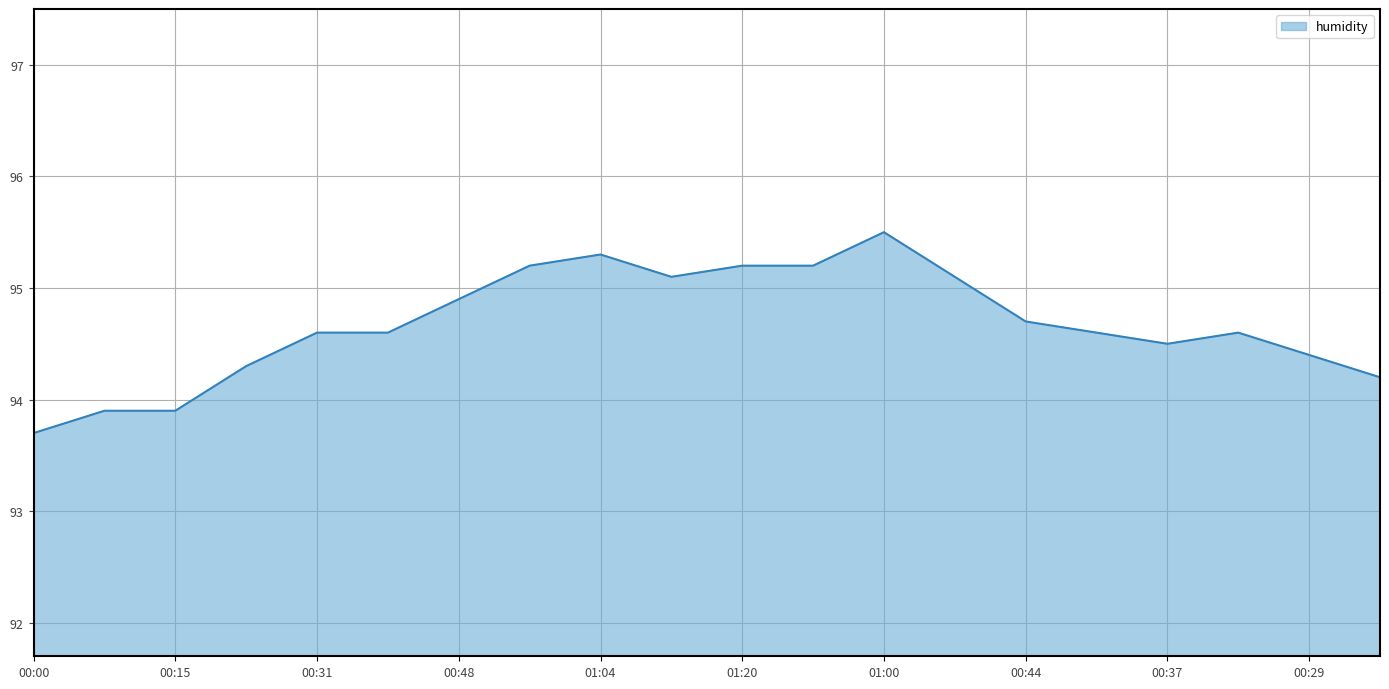

What is the smallest value displayed?

93.7